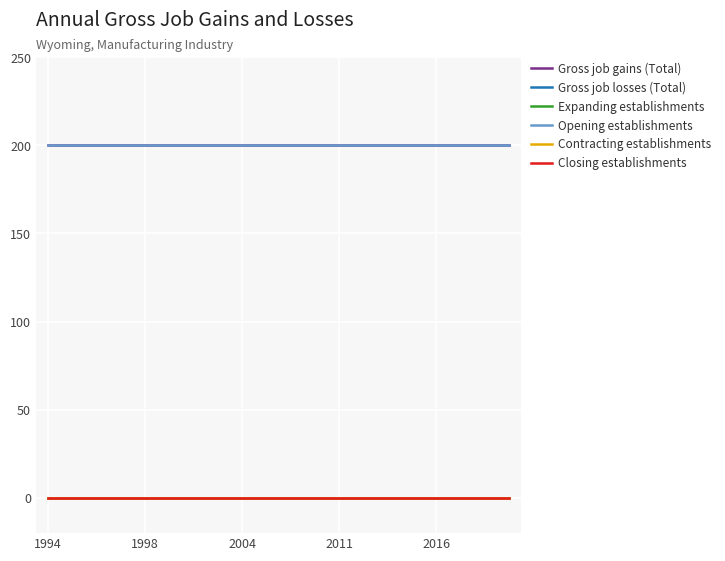

Rank the series by their maximum value, from highest to lowest.

Gross job gains (Total), Opening establishments, Gross job losses (Total), Expanding establishments, Contracting establishments, Closing establishments